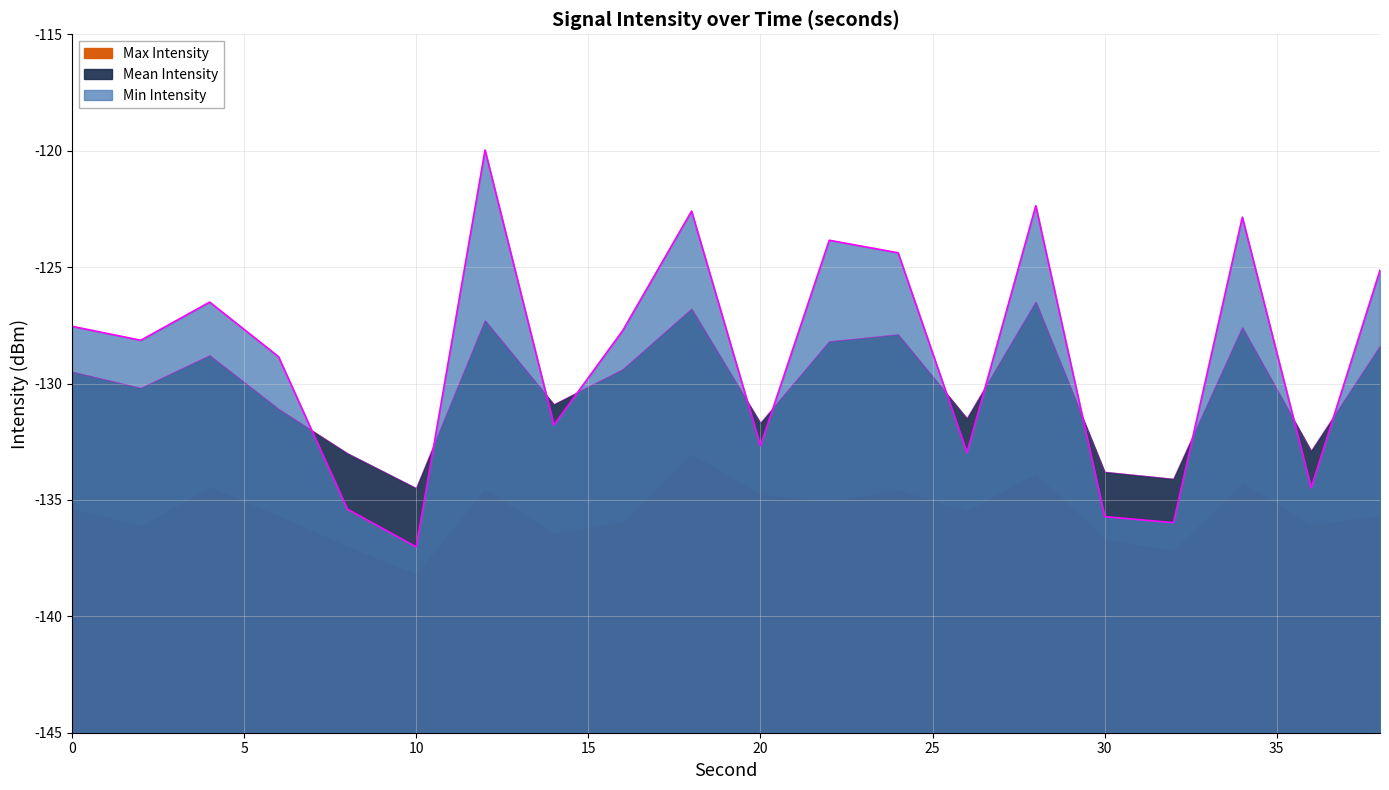

True or false: Max Intensity has a value of 27.0 at 2.

False